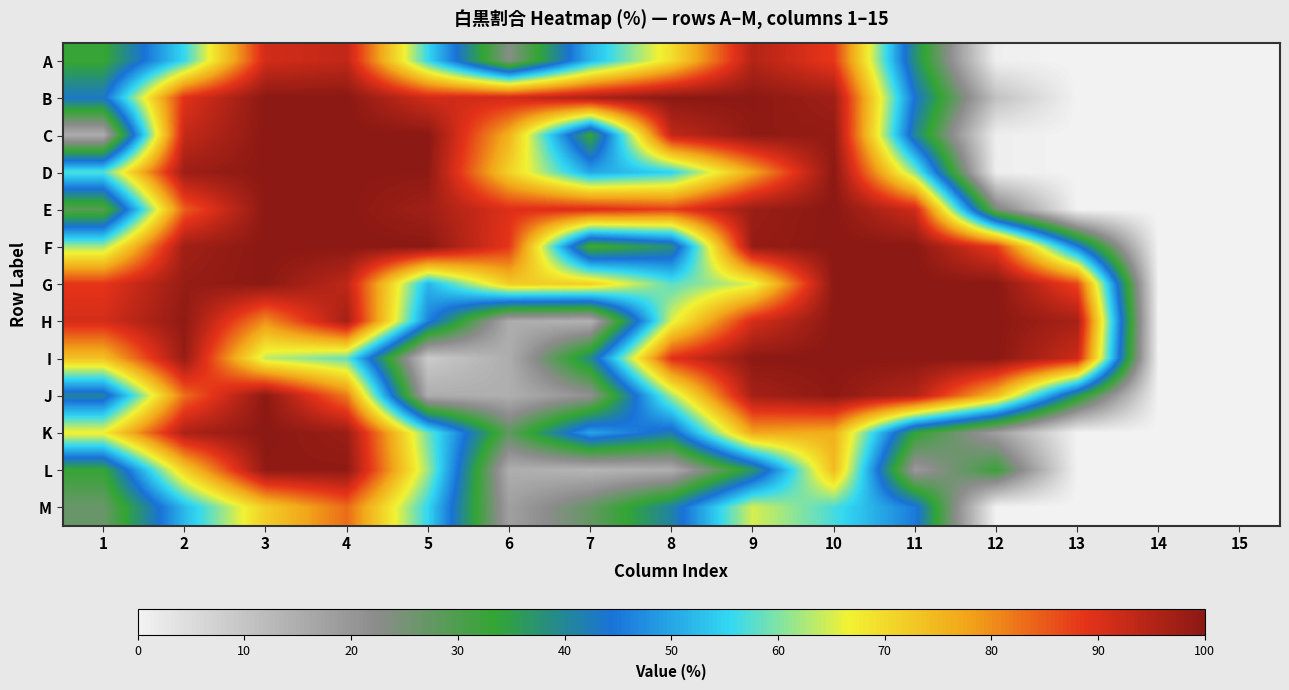

What is the maximum value shown in the chart?

100.0